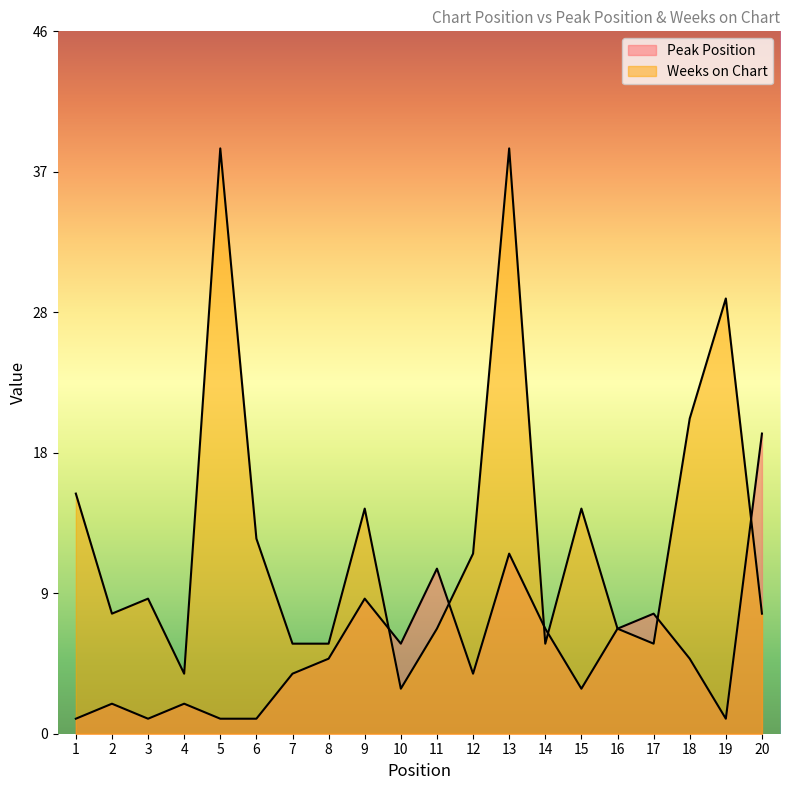

Reading left to right, transcribe all the data shown in this chart.

Peak Position: 1	2	1	2	1	1	4	5	9	6	11	4	12	7	3	7	8	5	1	20
Weeks on Chart: 16	8	9	4	39	13	6	6	15	3	7	12	39	6	15	7	6	21	29	8